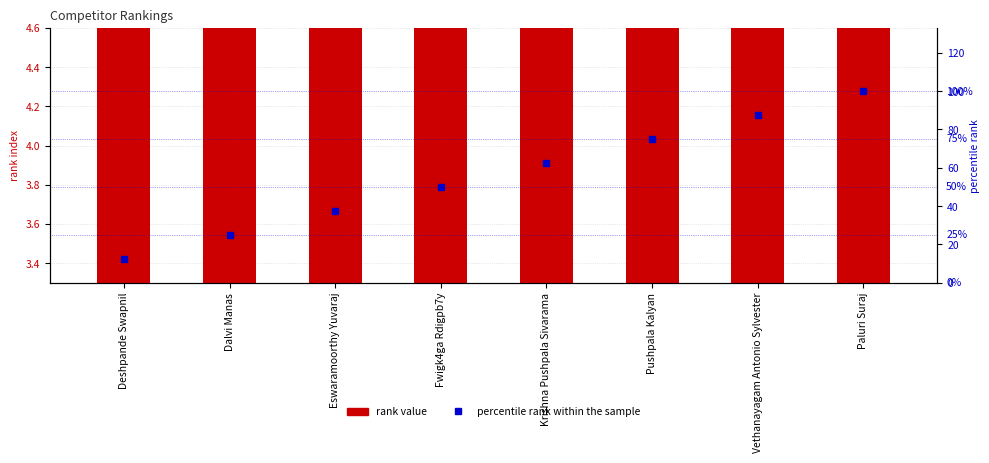

Which series has the largest total across all categories?

percentile rank within the sample